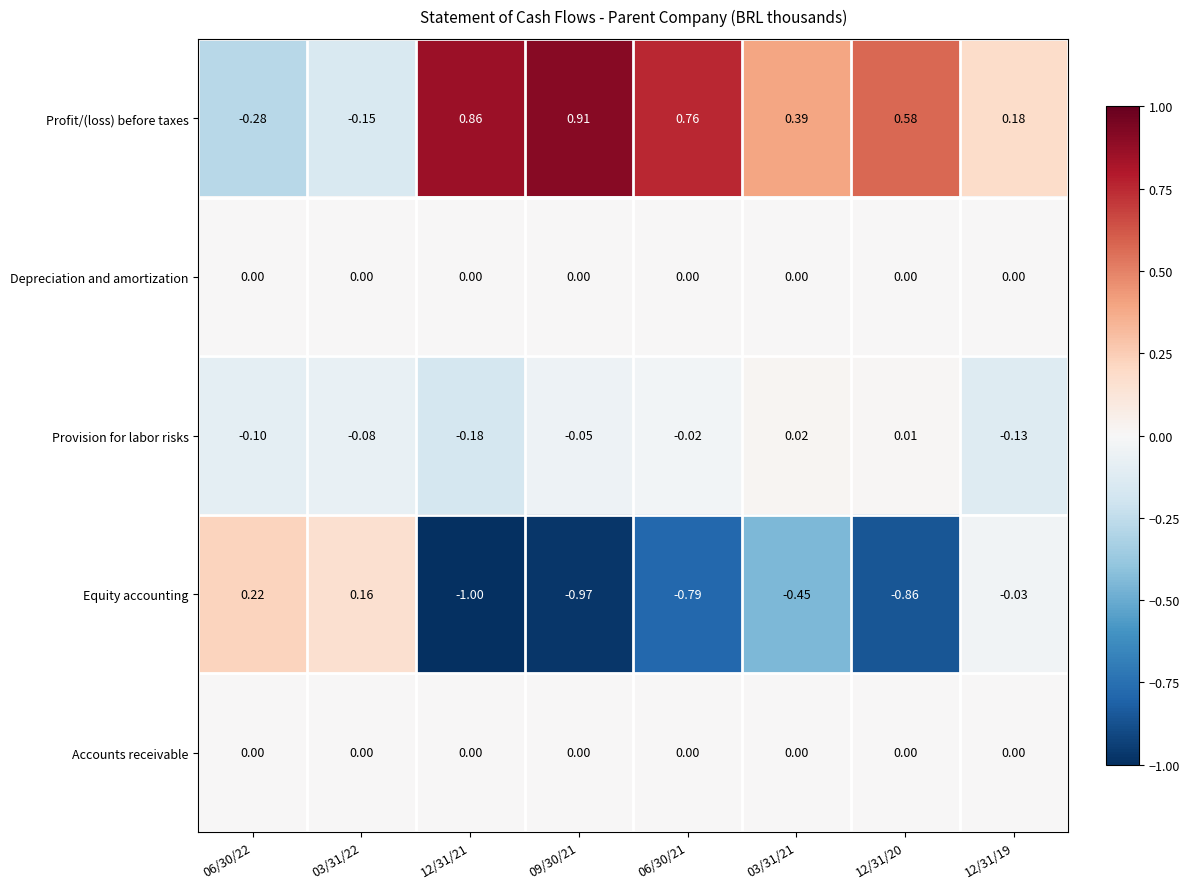

Between 12/31/20 and 12/31/19, which series saw the biggest shift?

Equity accounting